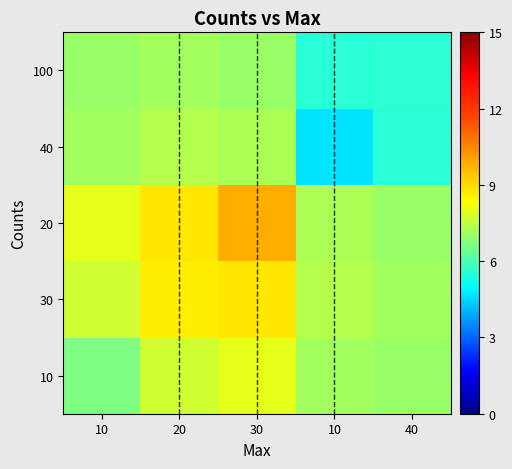

At which category is the sum across all series the highest?

30